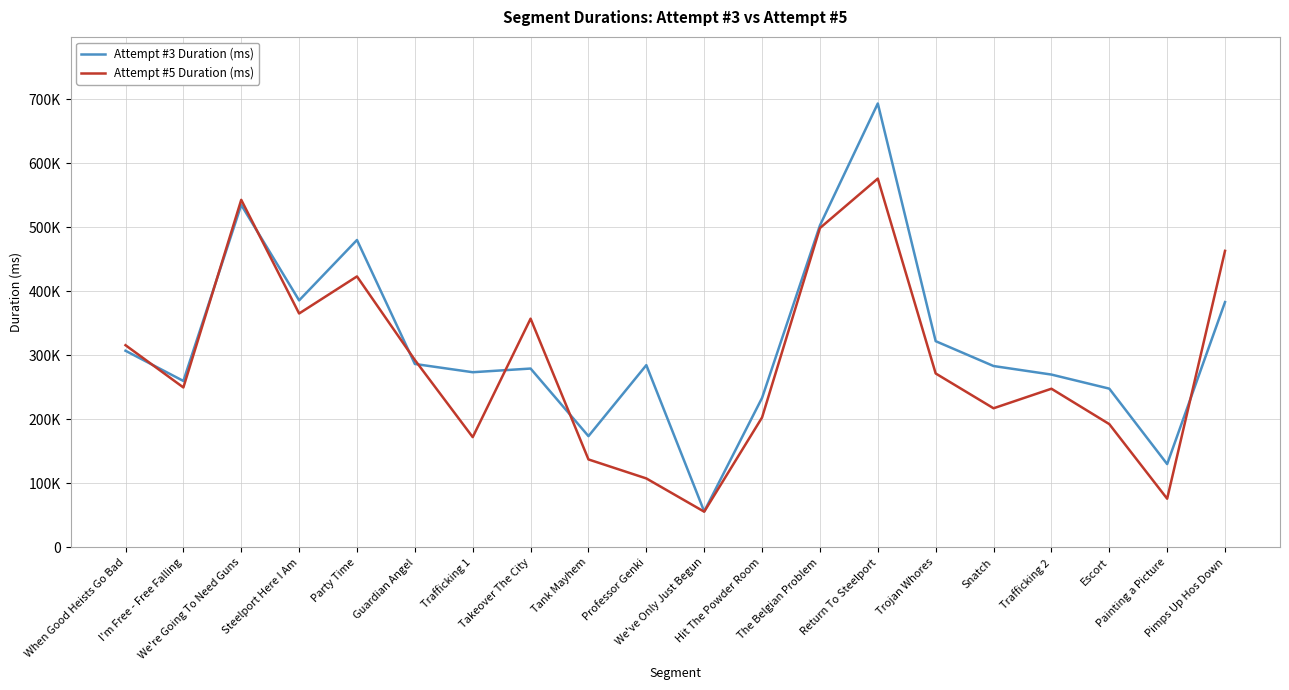

What are all the series names shown in the legend?

Attempt #3 Duration (ms), Attempt #5 Duration (ms)